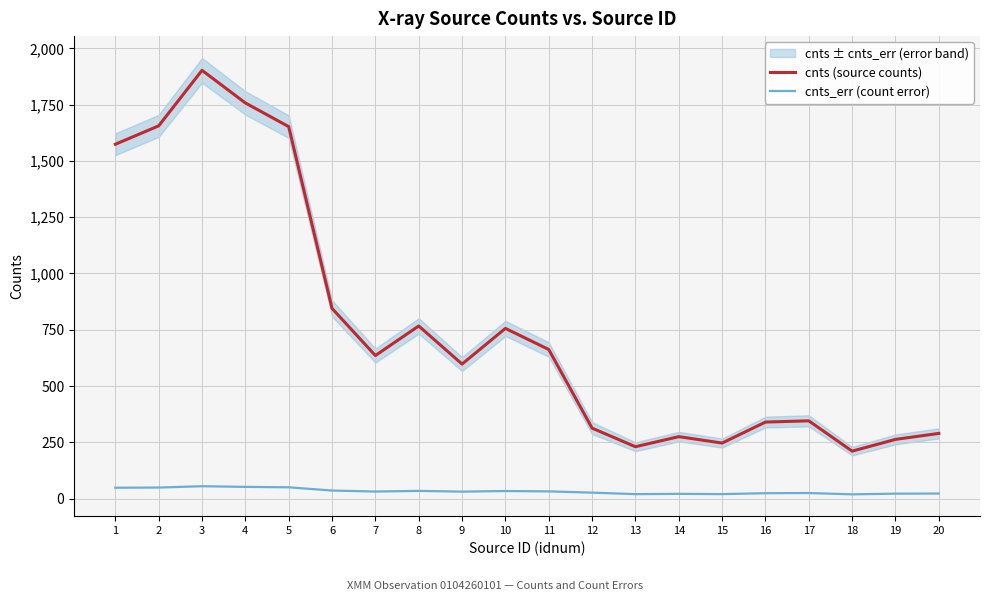

Reading right to left, what are all the values shown in this chart?

cnts (source counts): 289.6	263.1	210.9	345.5	340.1	246.8	275.3	230.5	313.1	662.4	756.1	597.7	766.9	635.5	844.9	1652.3	1757.5	1902.4	1655.7	1574.0
cnts_err (count error): 22.5	22.0	19.0	24.8	24.1	20.1	21.2	19.9	26.6	32.2	33.8	31.1	34.3	31.5	35.9	50.3	52.2	55.1	49.2	48.4